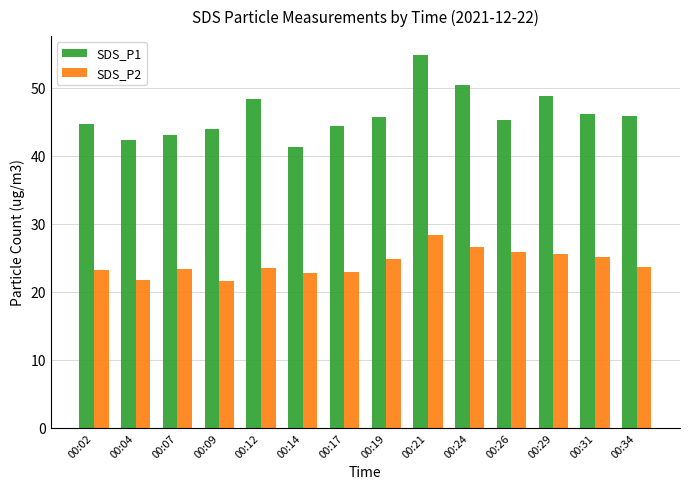

List the series in order of their overall mean, highest first.

SDS_P1, SDS_P2